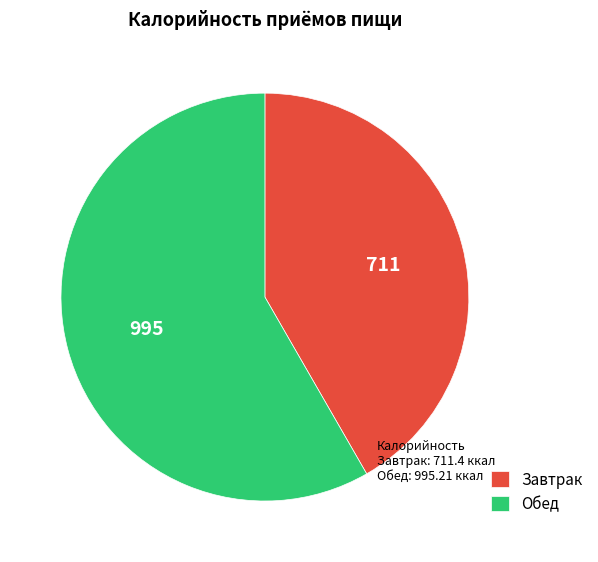

What is the smallest slice in the pie chart?

Завтрак